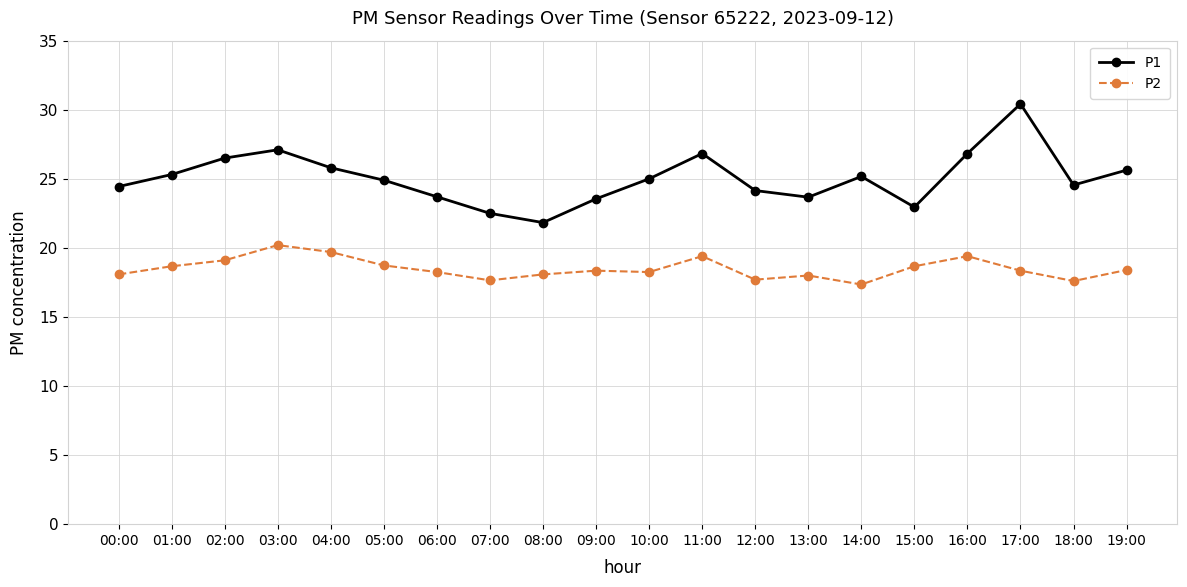

True or false: P2 has more than 0 interior local peaks.

True